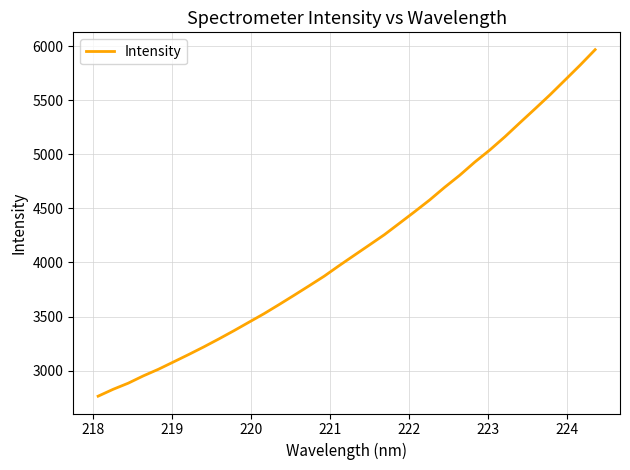

What is the difference between the maximum and minimum values?

3205.3